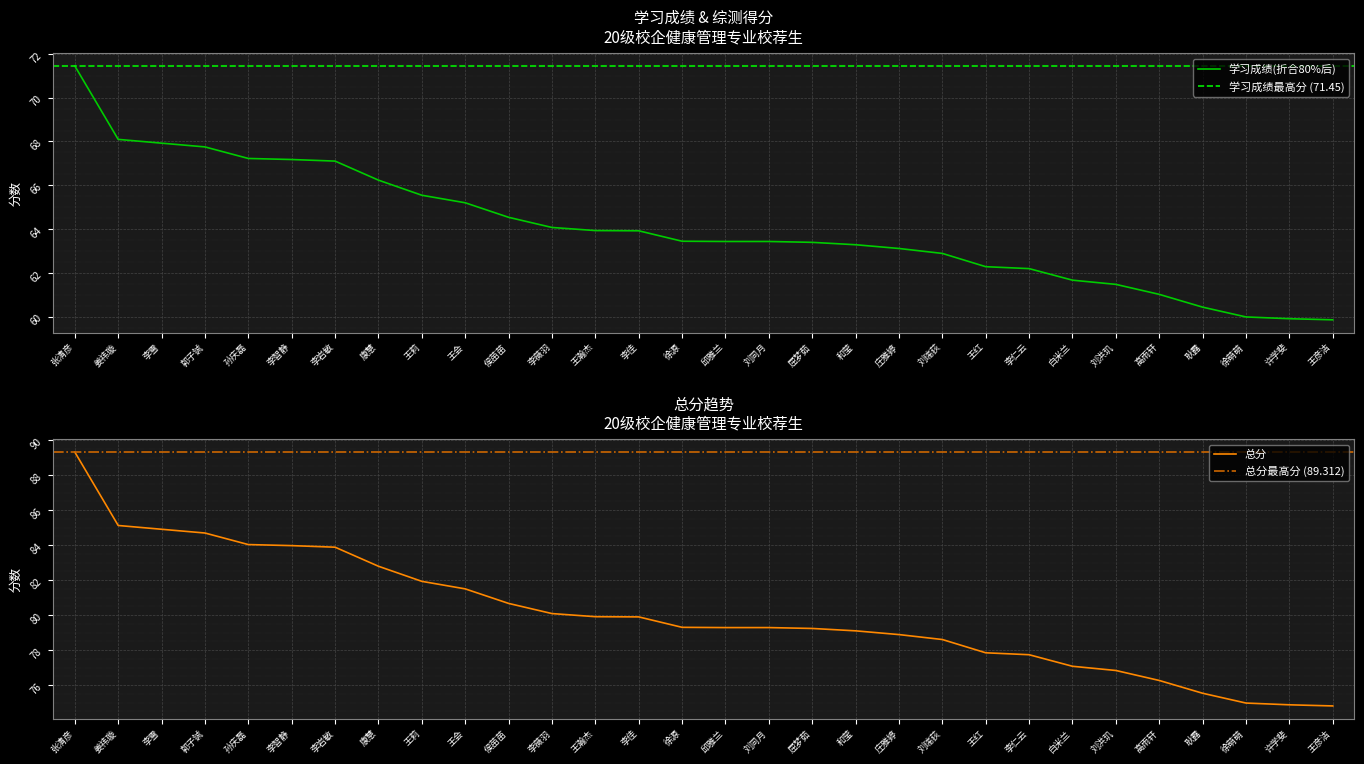

What is the spread (max minus min) of values at 和莹?

15.8